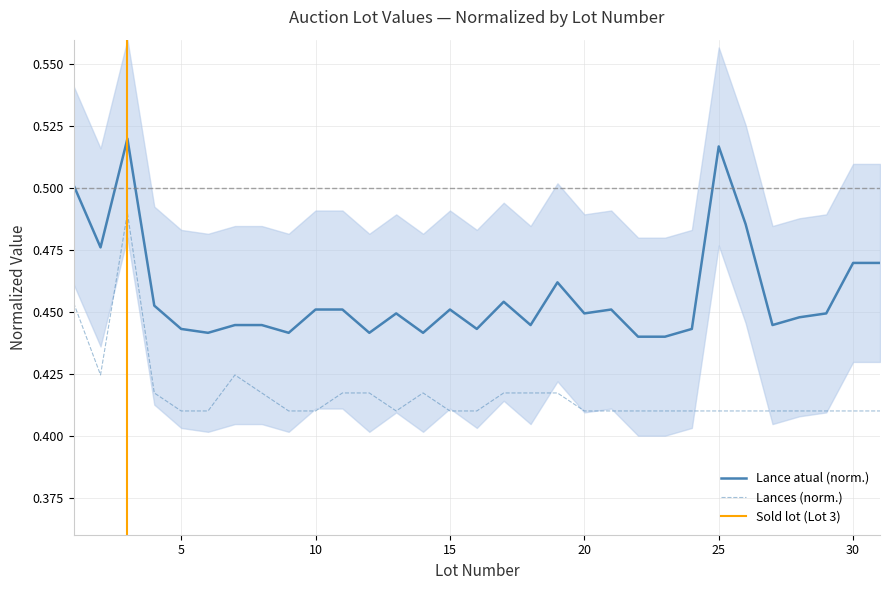

True or false: Lances (norm.) and Lance atual (norm.) cross at least once.

False